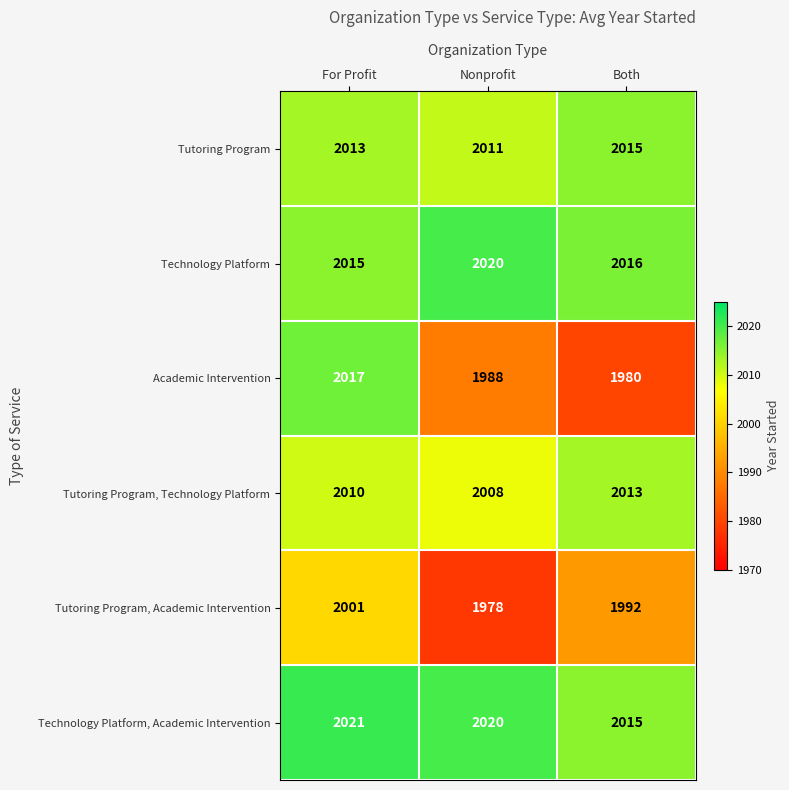

What is the average value of the Tutoring Program, Academic Intervention series?

1990